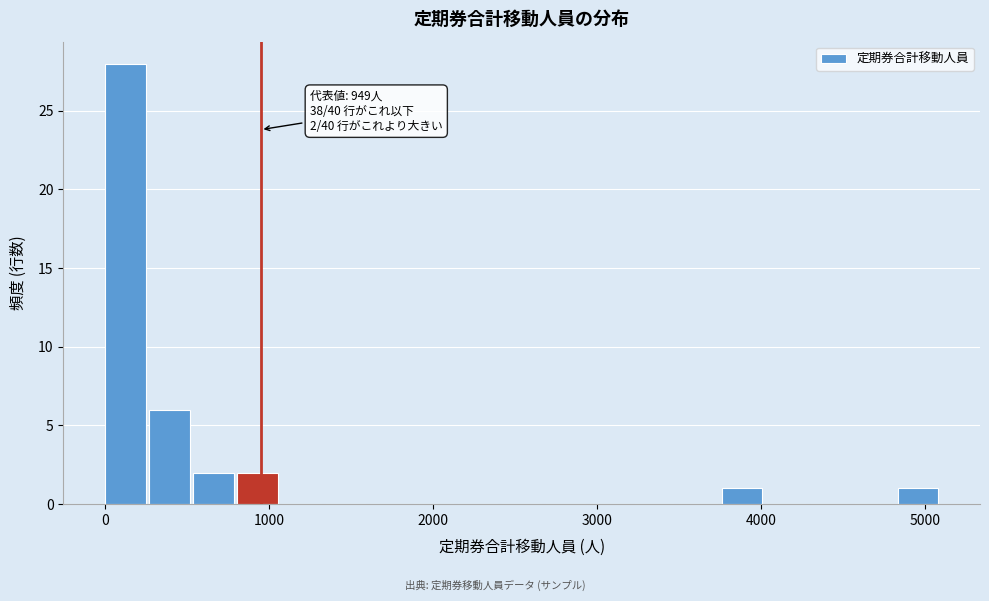

Read against the x-axis, roughly where is the centre of the tallest bar?

100